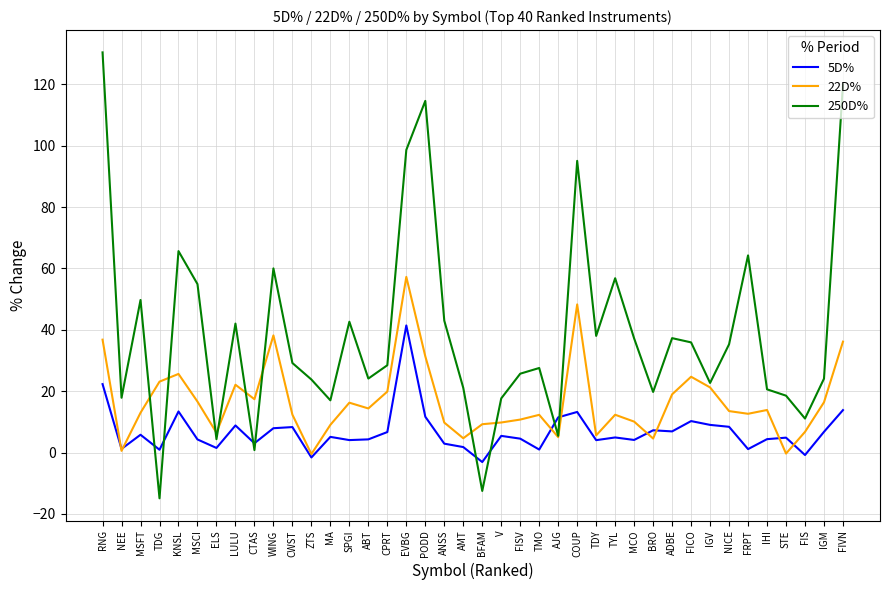

True or false: 250D% has a value of 54.9 at MSCI.

True